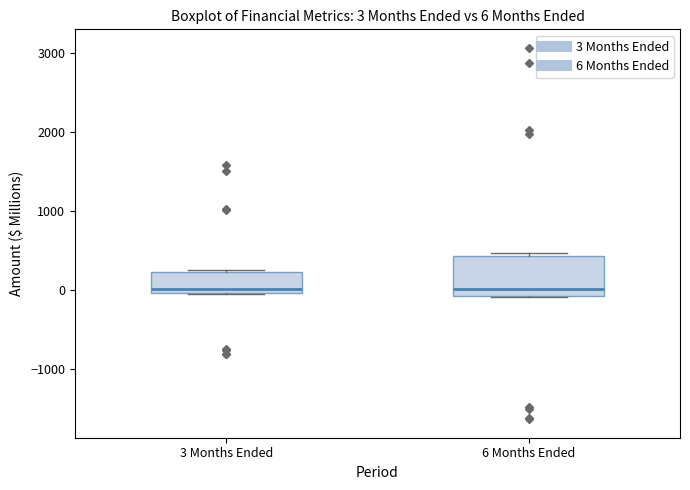

Which box is the tallest, from its lower edge to its upper edge?

6 Months Ended